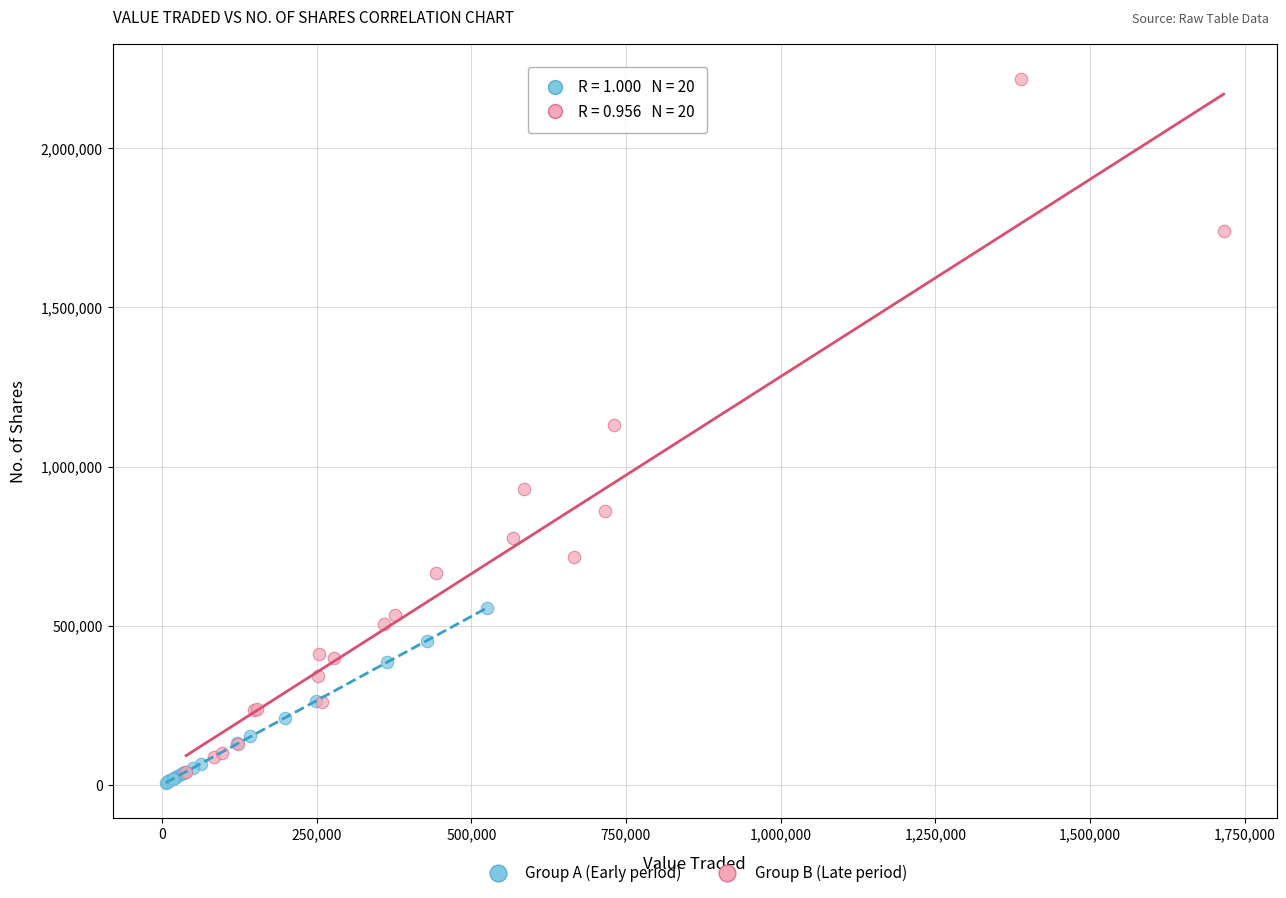

Which series reaches the minimum Y coordinate?

Group A (Early period)